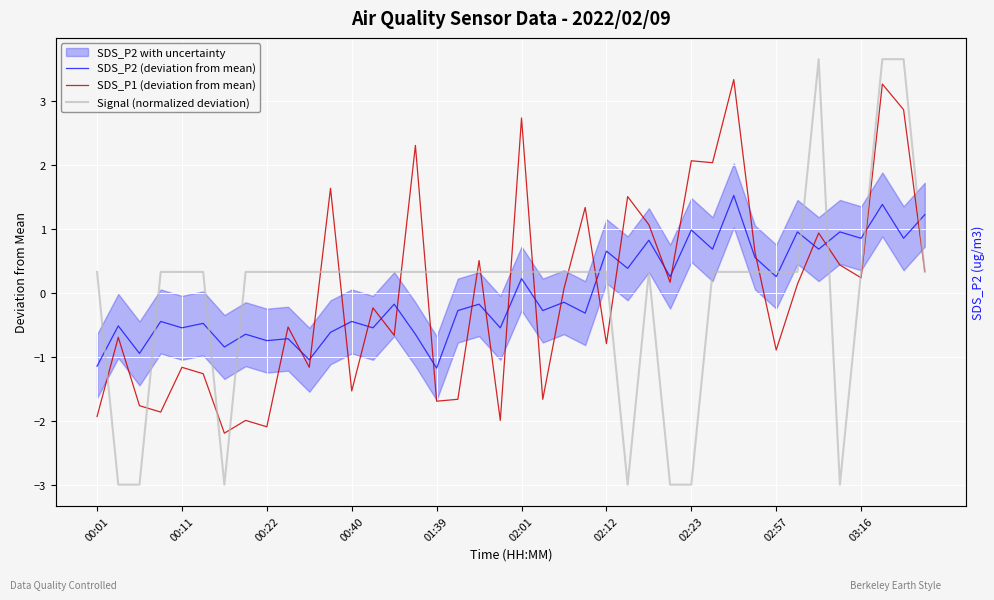

Is this an area chart (filled region under the line)?

No